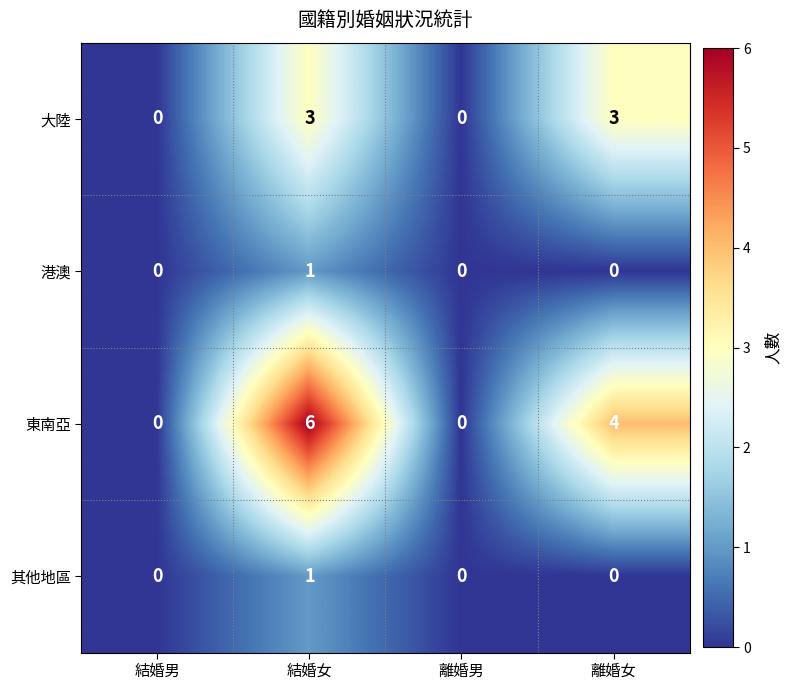

How many positive values does the 大陸 series have?

2